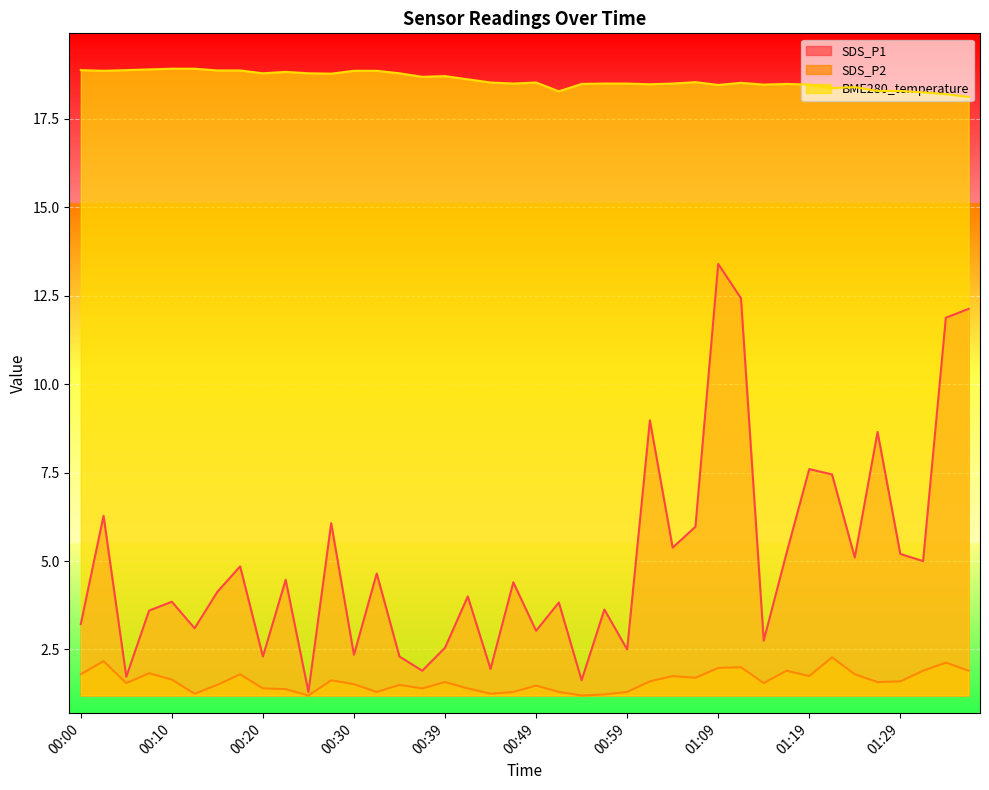

Does the chart display data point markers on the line(s)?

No